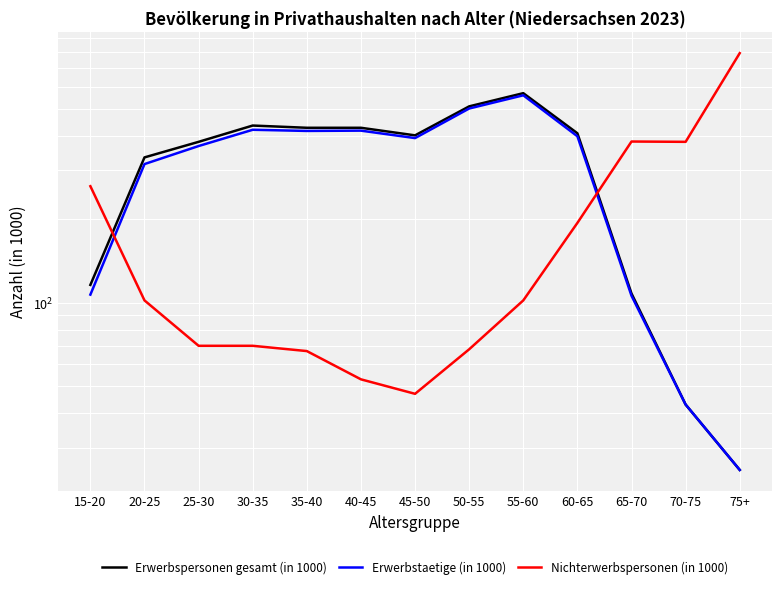

What is the average value of the Nichterwerbspersonen (in 1000) series?

199